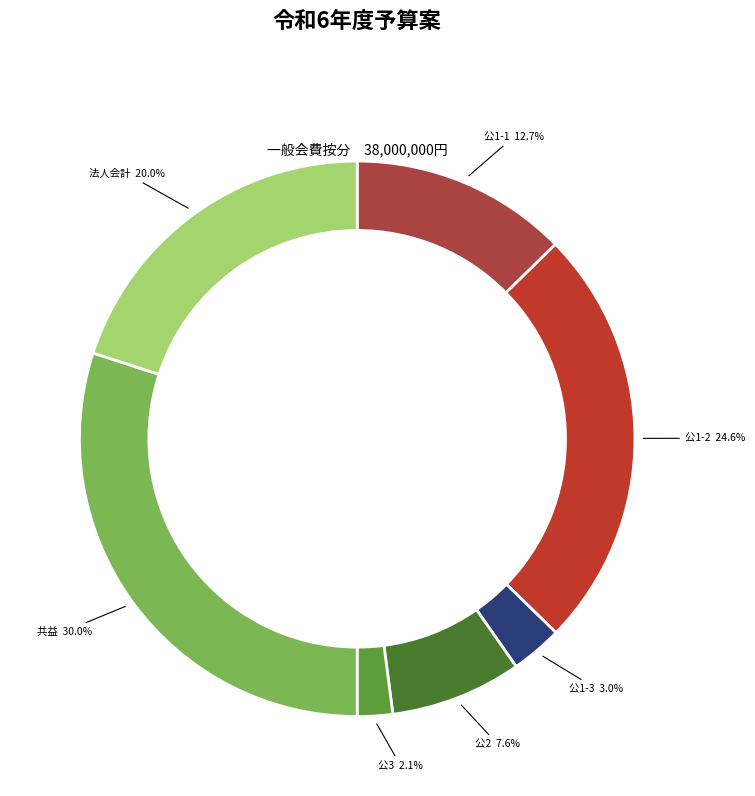

Is it true that 共益 is 30% of the pie?

True